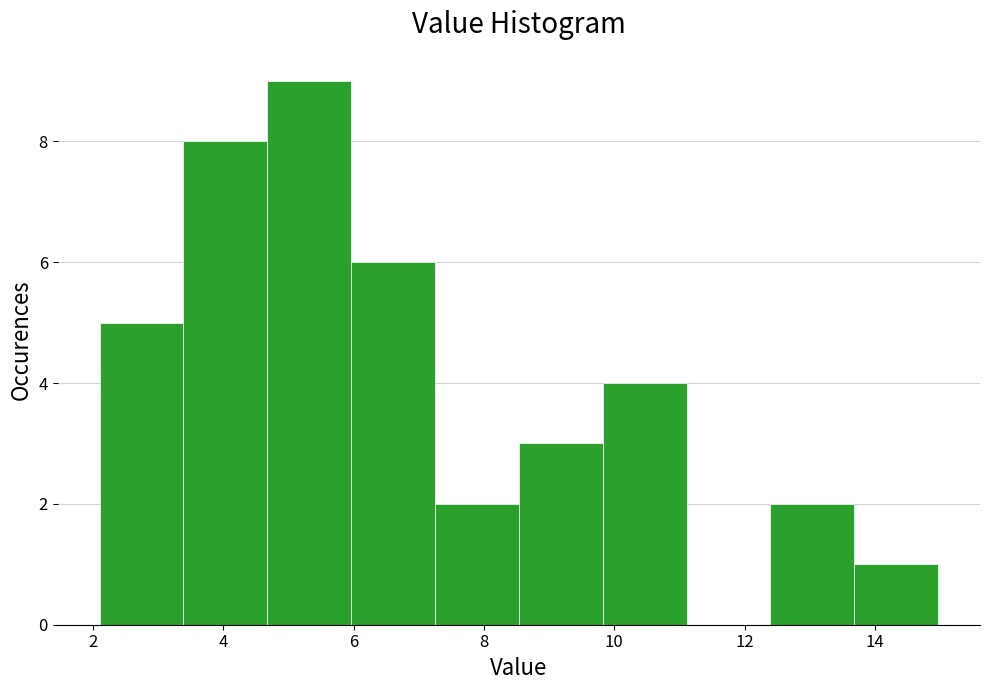

Reading left to right, list every bar in this chart as the range it spans on the x-axis followed by its height. Neither the bar edges nor the heights are printed on the chart, so give them approximately, as read against the axes.

2.2 to 3.4: 5
3.4 to 4.6: 8
4.6 to 6.0: 9
6.0 to 7.2: 6
7.2 to 8.6: 2
8.6 to 9.8: 3
9.8 to 11.2: 4
11.2 to 12.4: 0
12.4 to 13.6: 2
13.6 to 15.0: 1